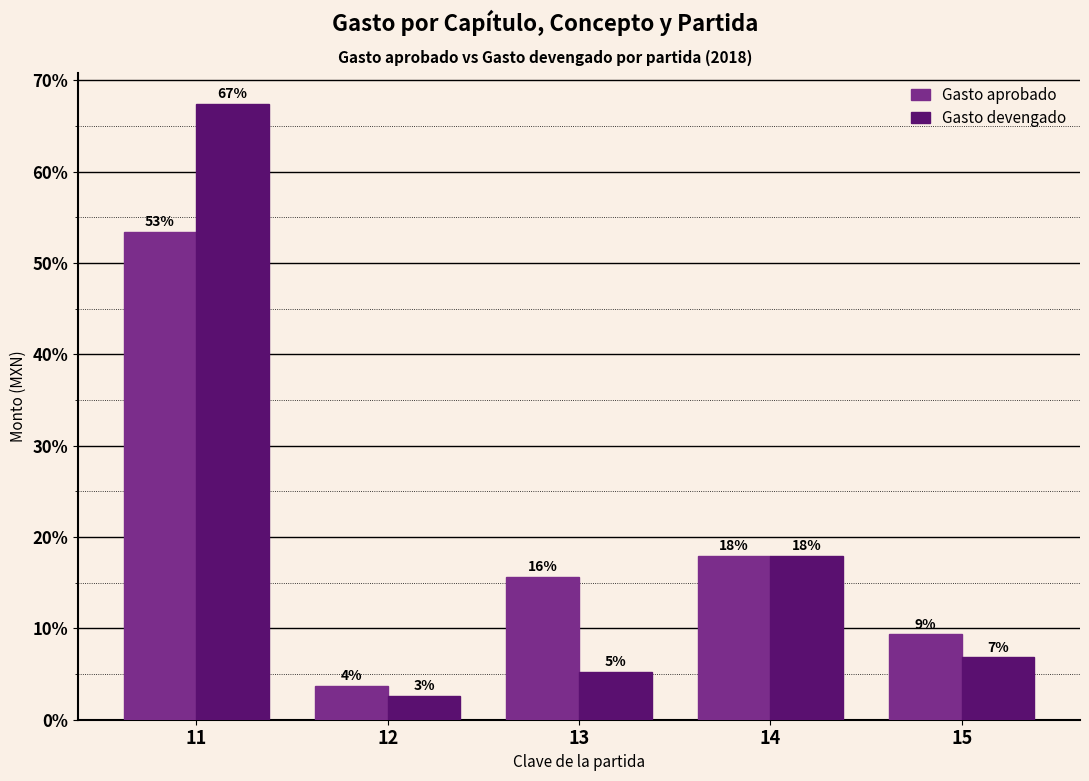

How many bars are there in each group?

2